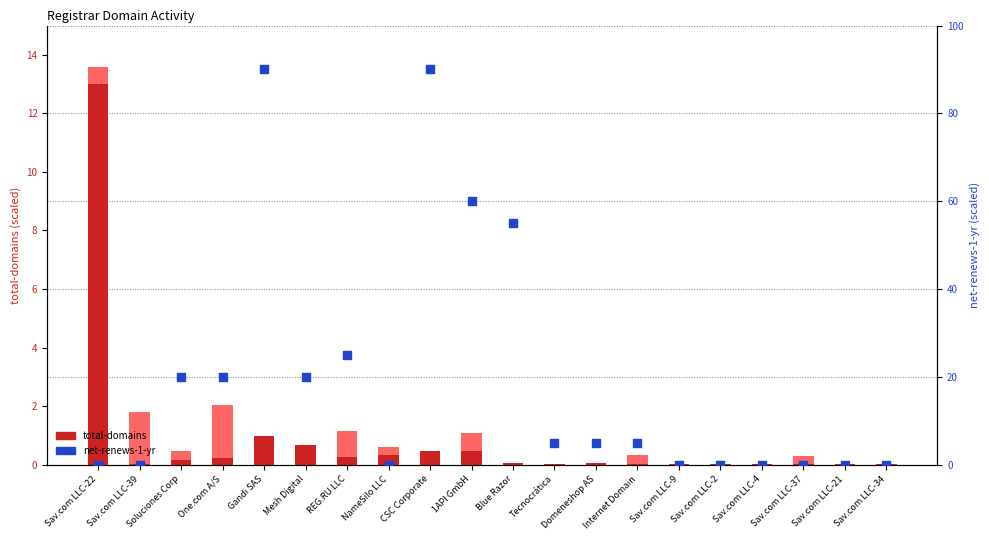

Which series reaches the minimum Y coordinate?

net-adds-1-yr